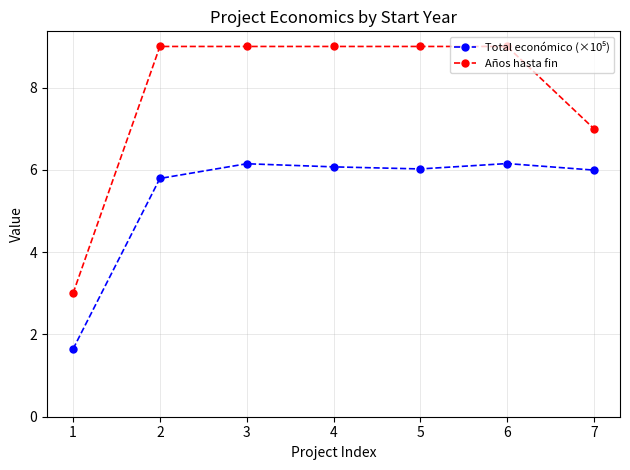

What is the value of the Años hasta fin point at the 1st from the left?

3.0